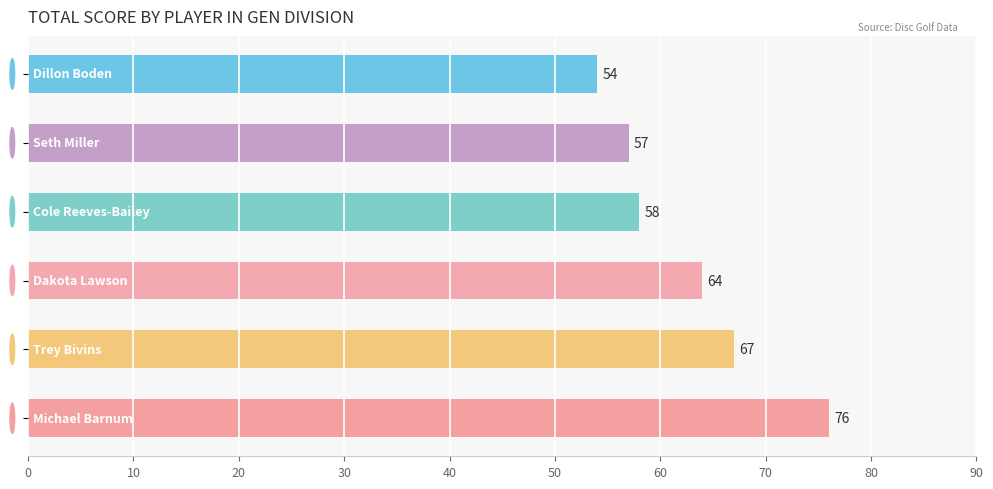

What is the difference between the maximum and minimum values?

22